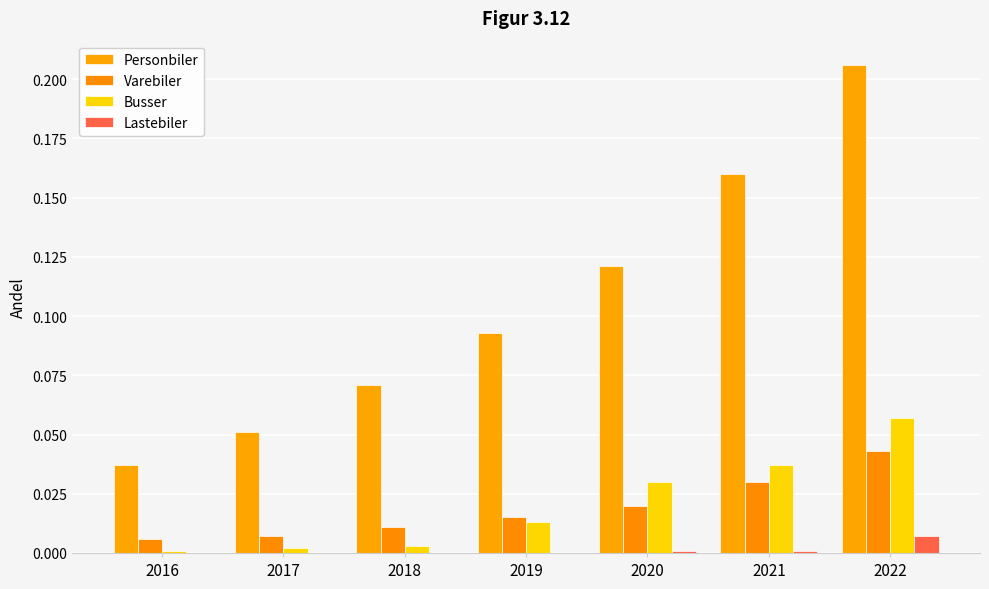

Reading left to right, transcribe all the data shown in this chart.

Personbiler: 0.0	0.1	0.1	0.1	0.1	0.2	0.2
Varebiler: 0.0	0.0	0.0	0.0	0.0	0.0	0.0
Busser: 0.0	0.0	0.0	0.0	0.0	0.0	0.1
Lastebiler: 0.0	0.0	0.0	0.0	0.0	0.0	0.0